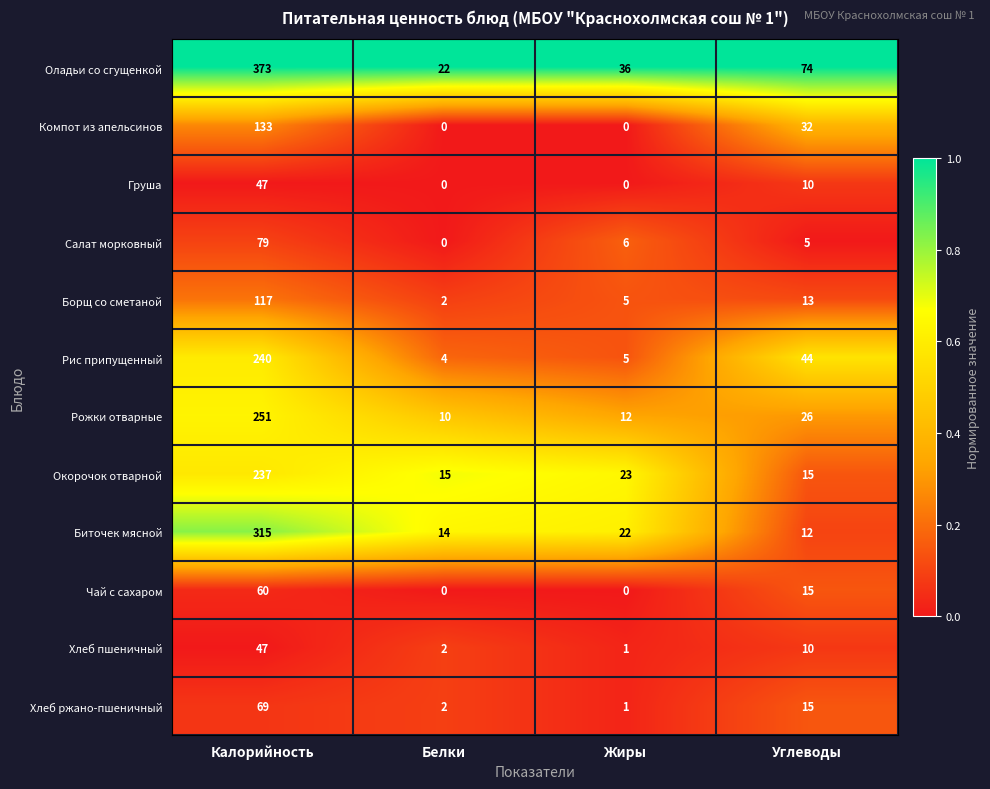

Is the value of Салат морковный at Белки greater than the value of Хлеб ржано-пшеничный at Белки?

No